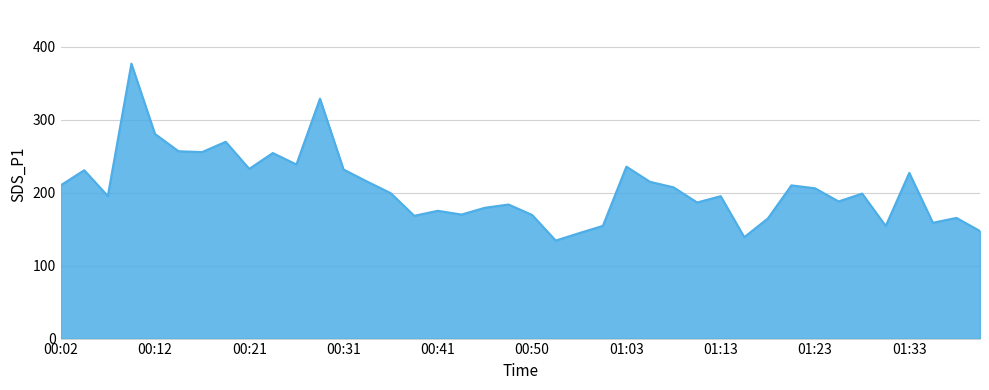

What is the average value?

206.2